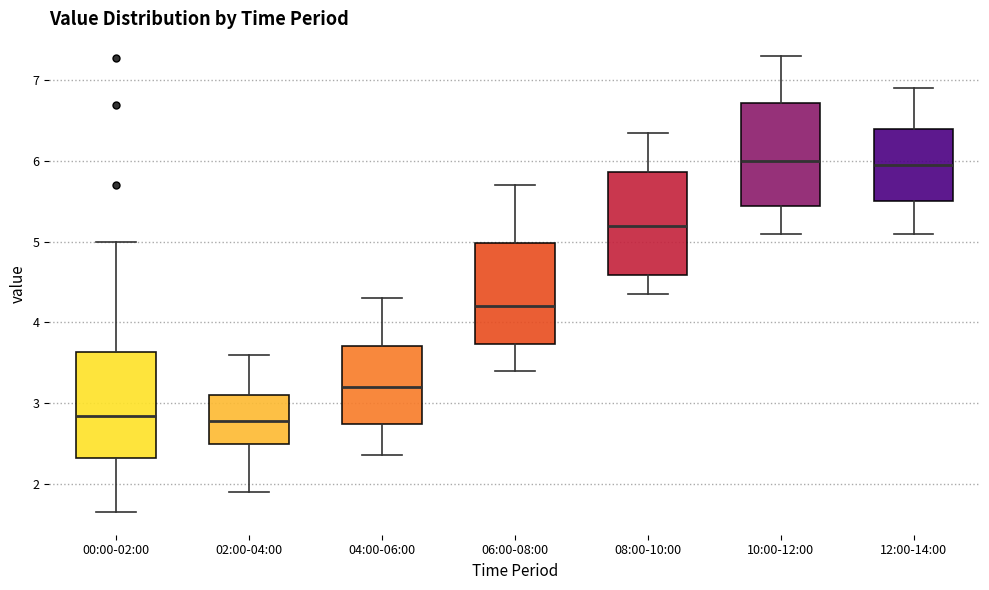

Where is the lower edge of the box for 02:00-04:00 on the y-axis? The values are not printed on the chart, so give them approximately, as read against the axis.

2.5